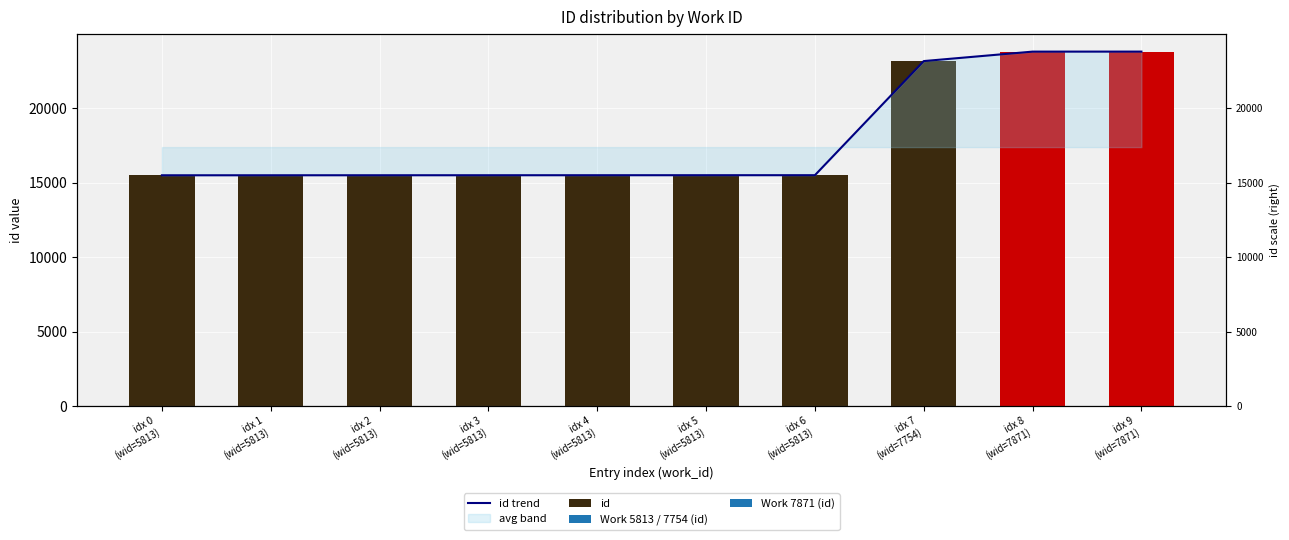

What position from the left is idx 8
(wid=7871)?

9